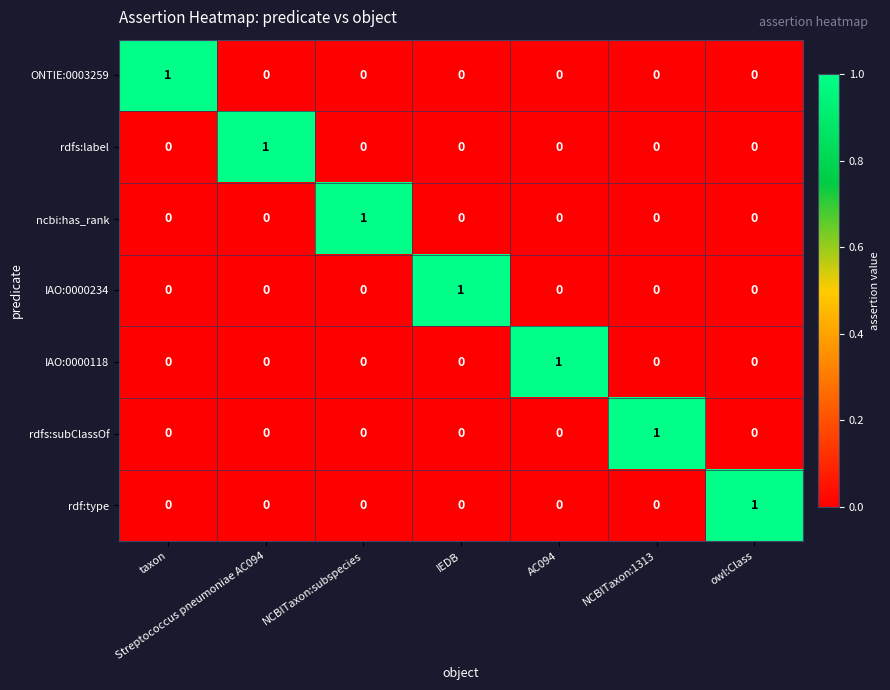

The value of ONTIE:0003259 at NCBITaxon:subspecies is 1. True or false?

False